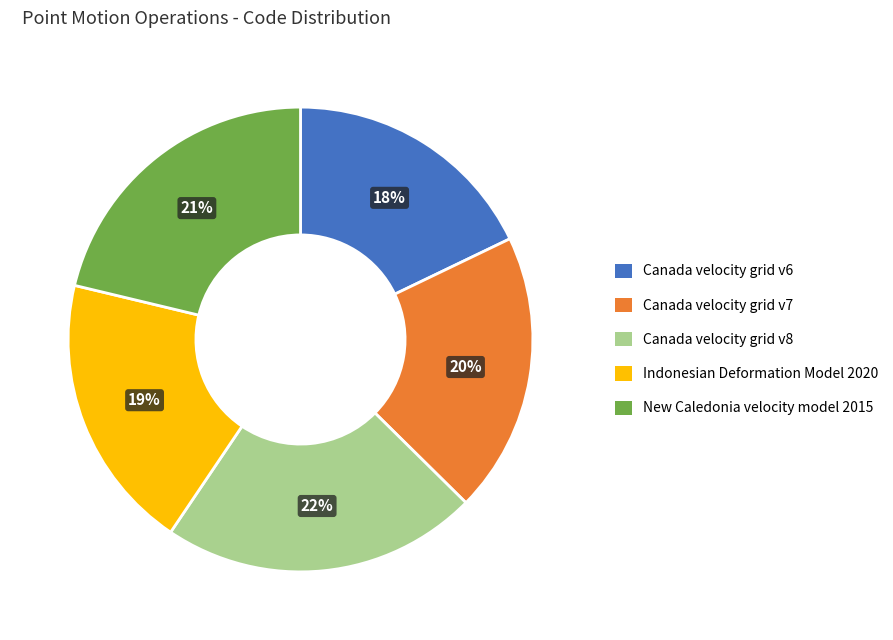

Is it true that Canada velocity grid v7 is 30% of the pie?

False